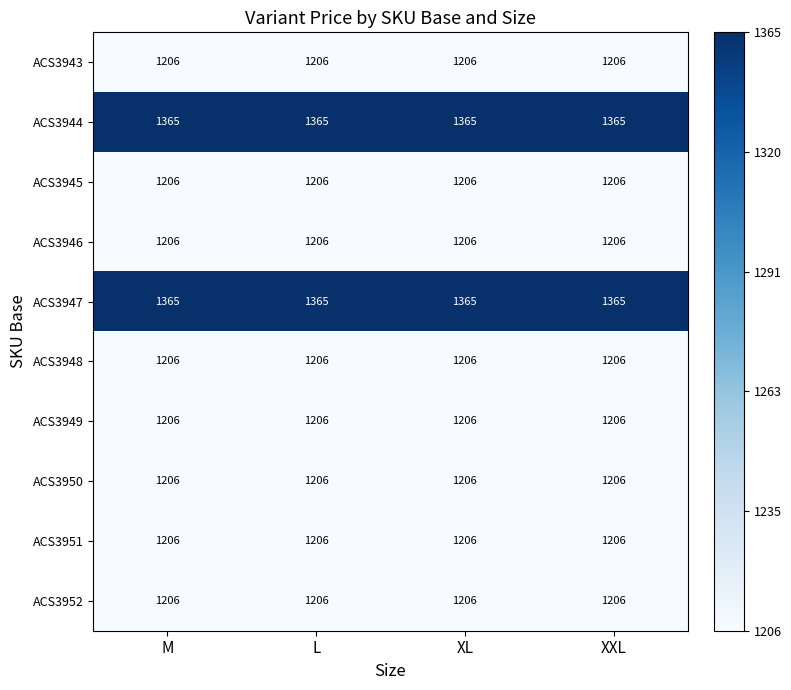

True or false: ACS3949 has a value of 1206 at L.

True